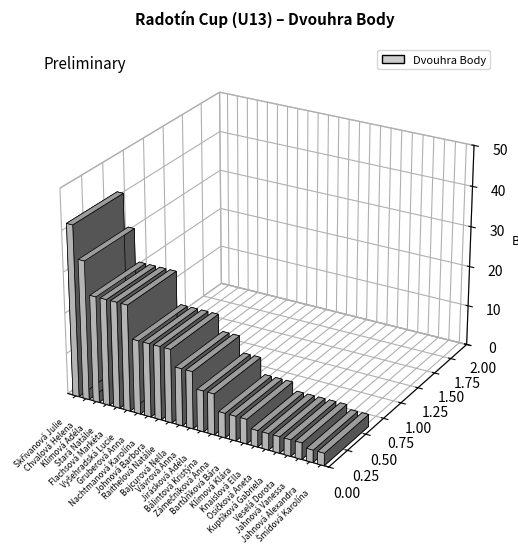

What is the change in value from Skřivanová Julie to Johnová Barbora?

-24